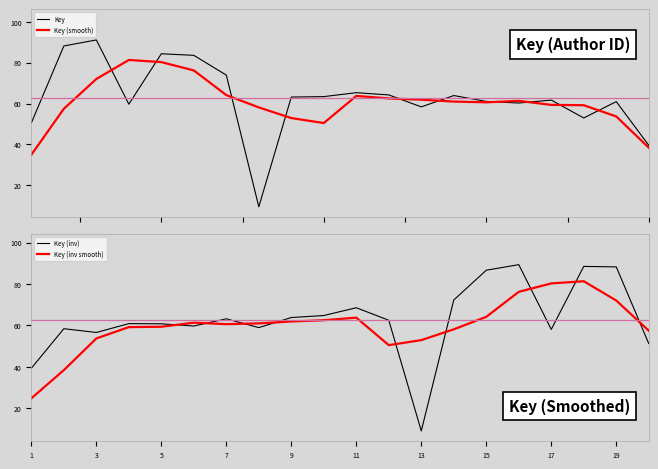

True or false: Key (inv) has a value of 104.8 at 11.

False